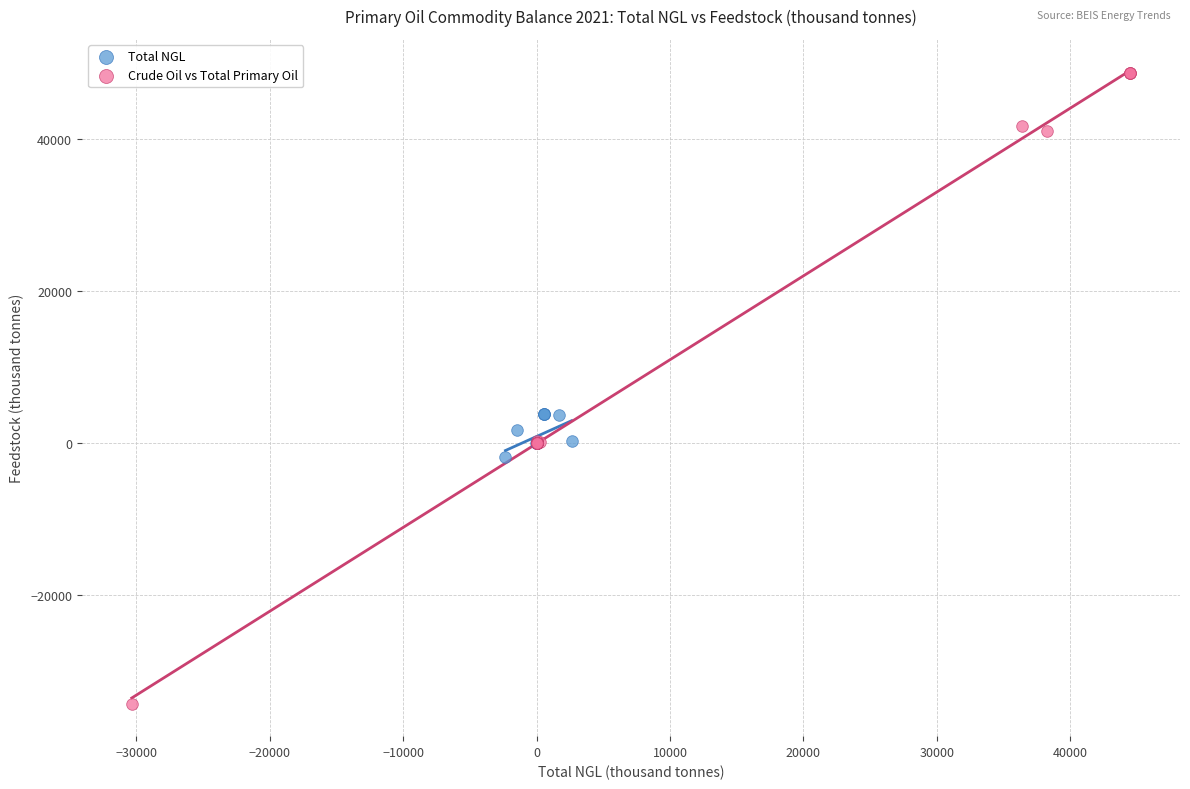

Which series has the widest spread of Y values?

Crude Oil vs Total Primary Oil